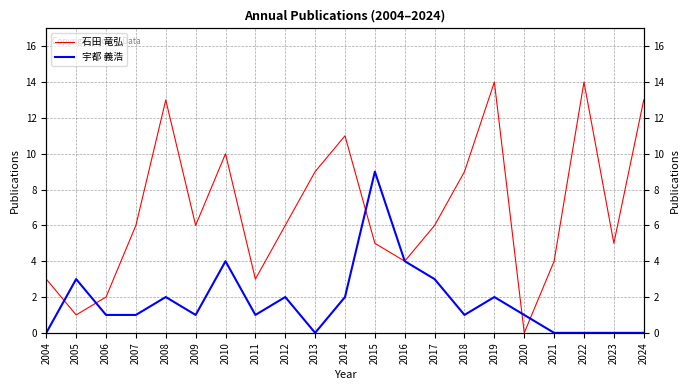

Is it true that 石田 竜弘 equals 5 at 2019?

False